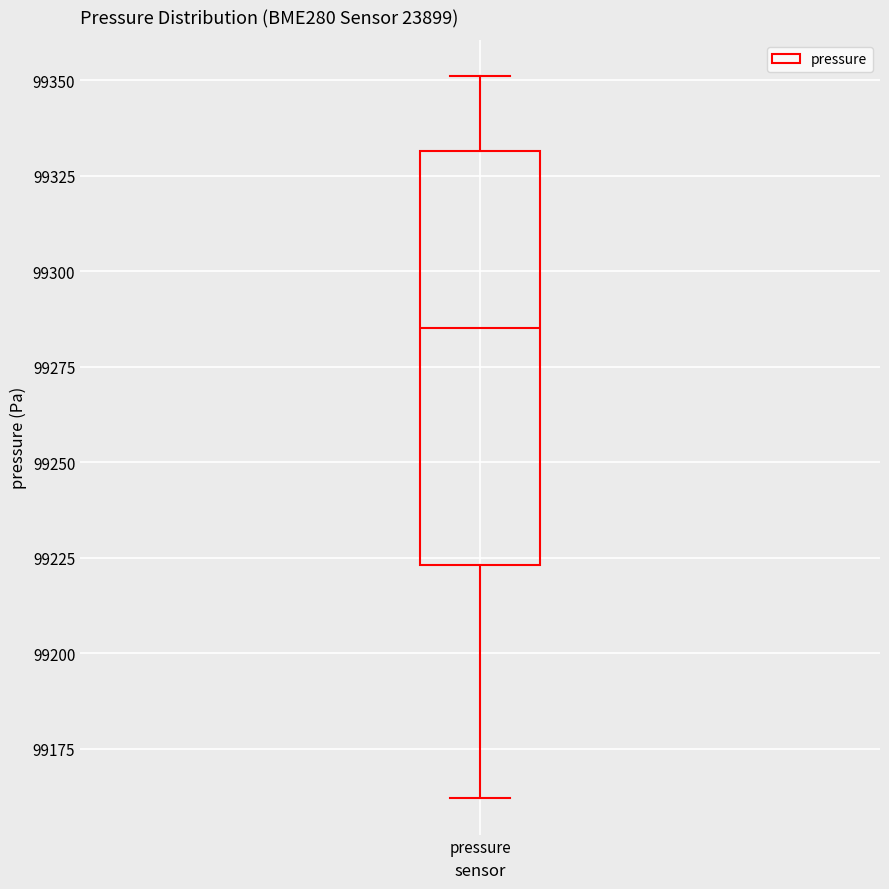

Where does the upper whisker of the box for pressure end on the y-axis? The values are not printed on the chart, so give them approximately, as read against the axis.

99350